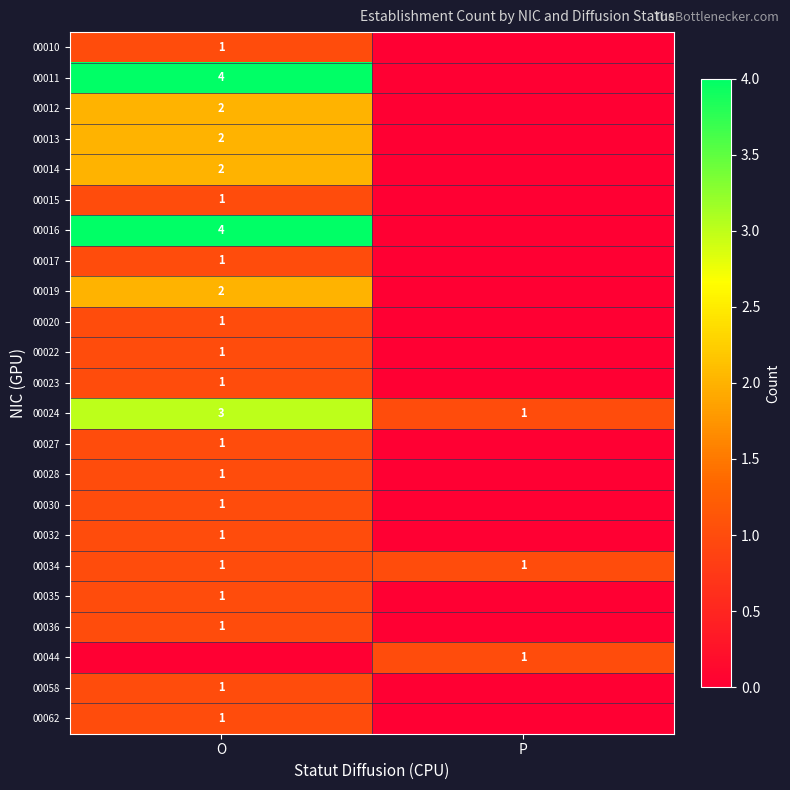

The value of 00023 at O is 1. True or false?

True